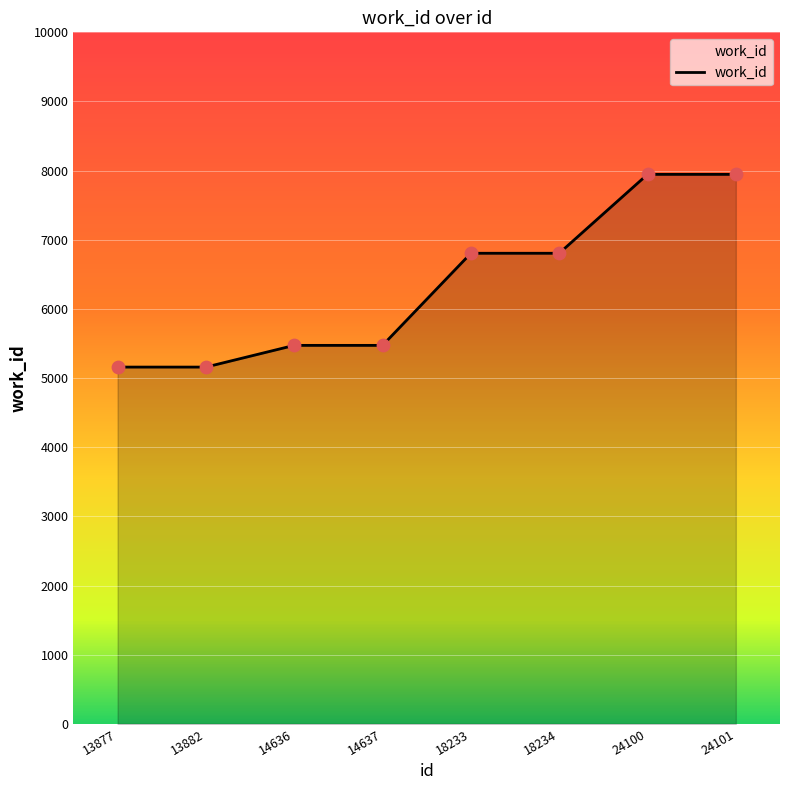

Which has a higher value, 18234 or 24101?

24101